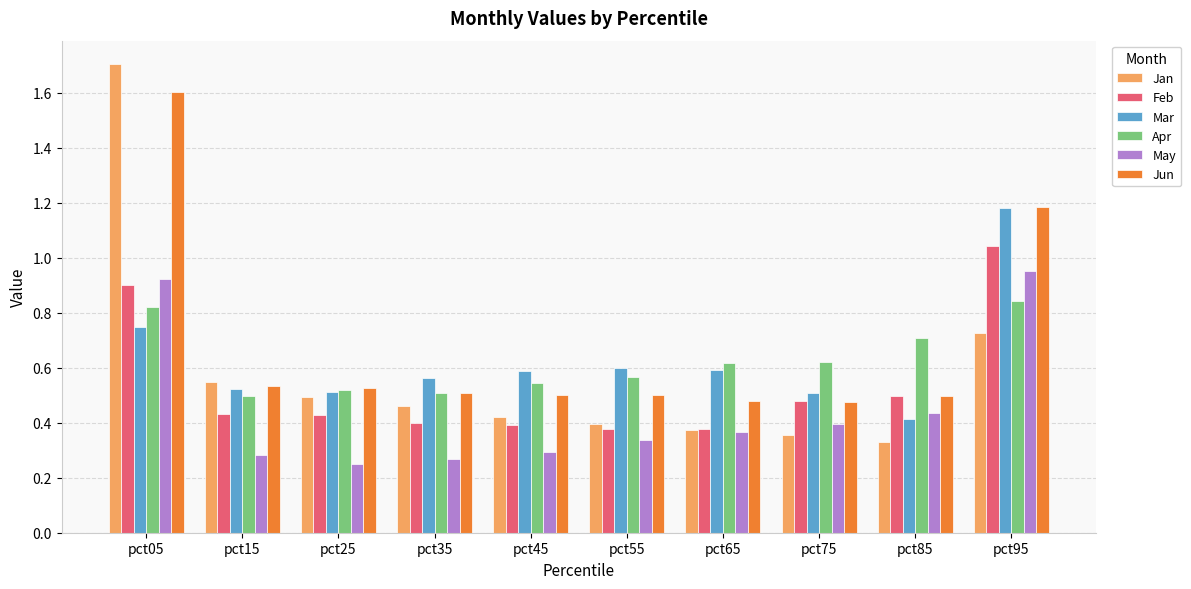

Which series has the widest spread of values?

Jan